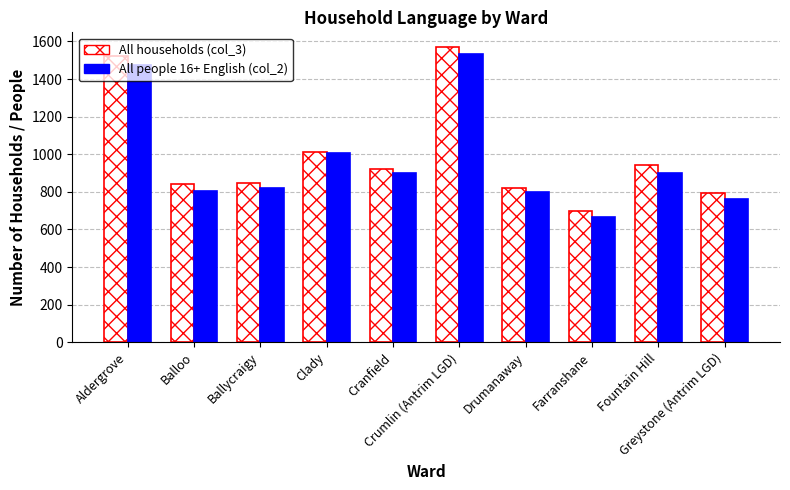

How many bars are there in each group?

2